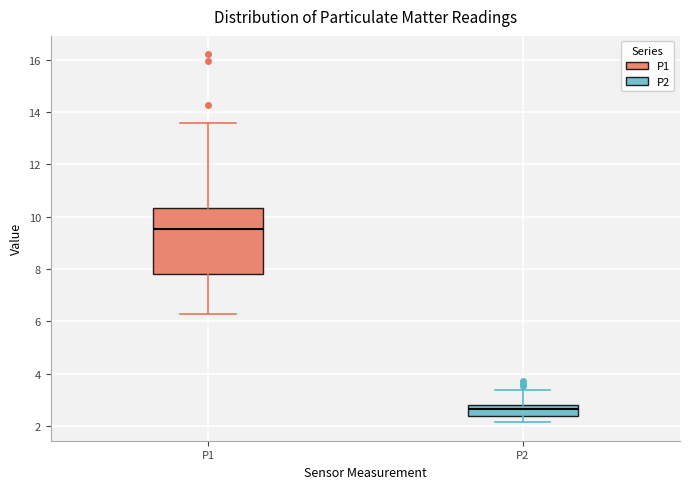

Which box has the lowest median line?

P2